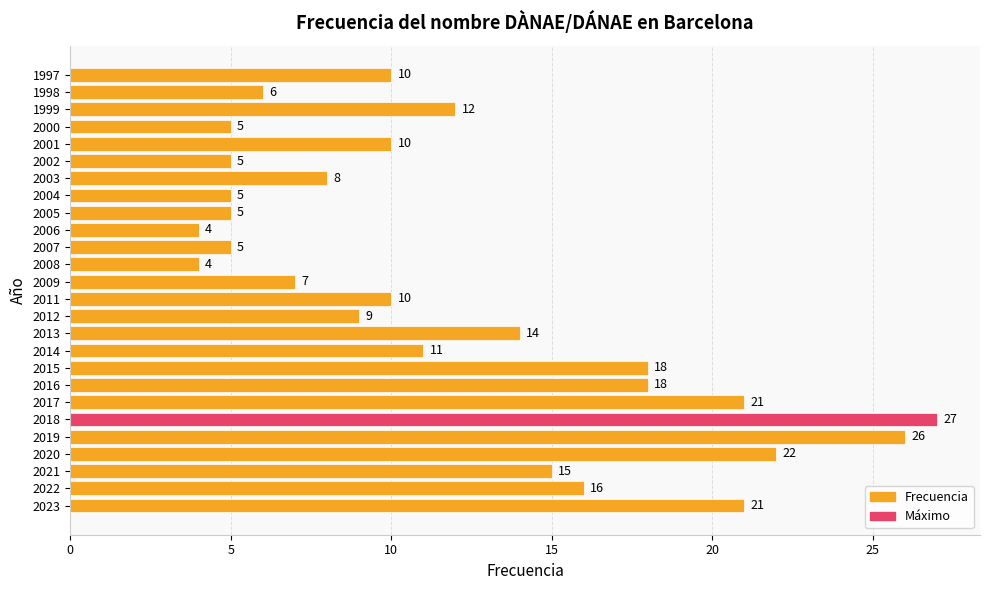

What is the difference between the second highest and minimum values?

22